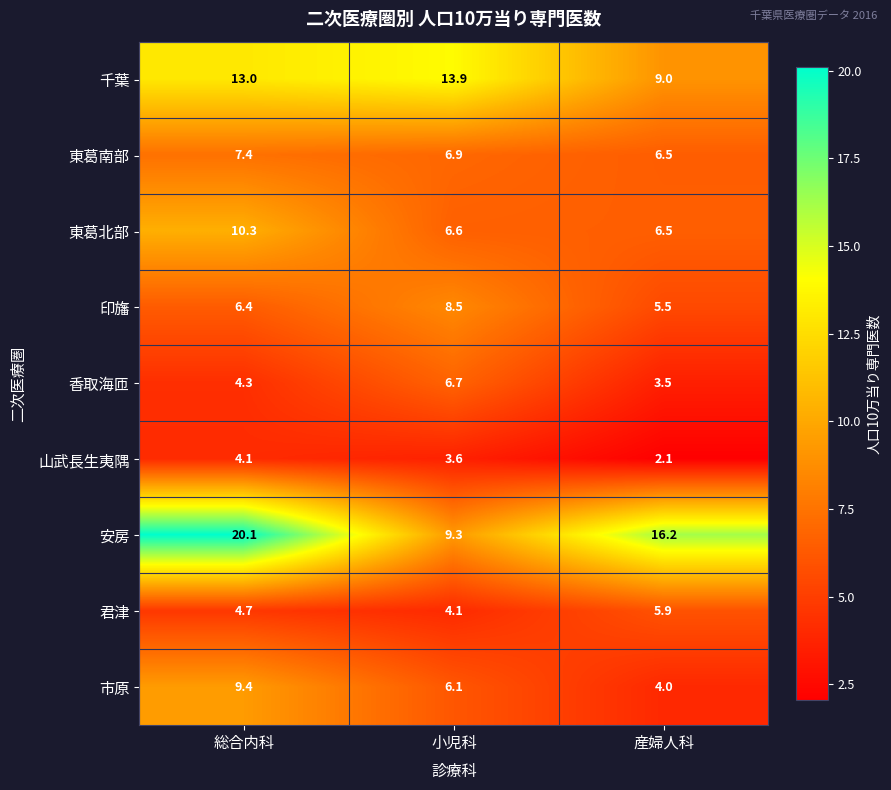

At which category does the chart reach its peak across all series?

総合内科